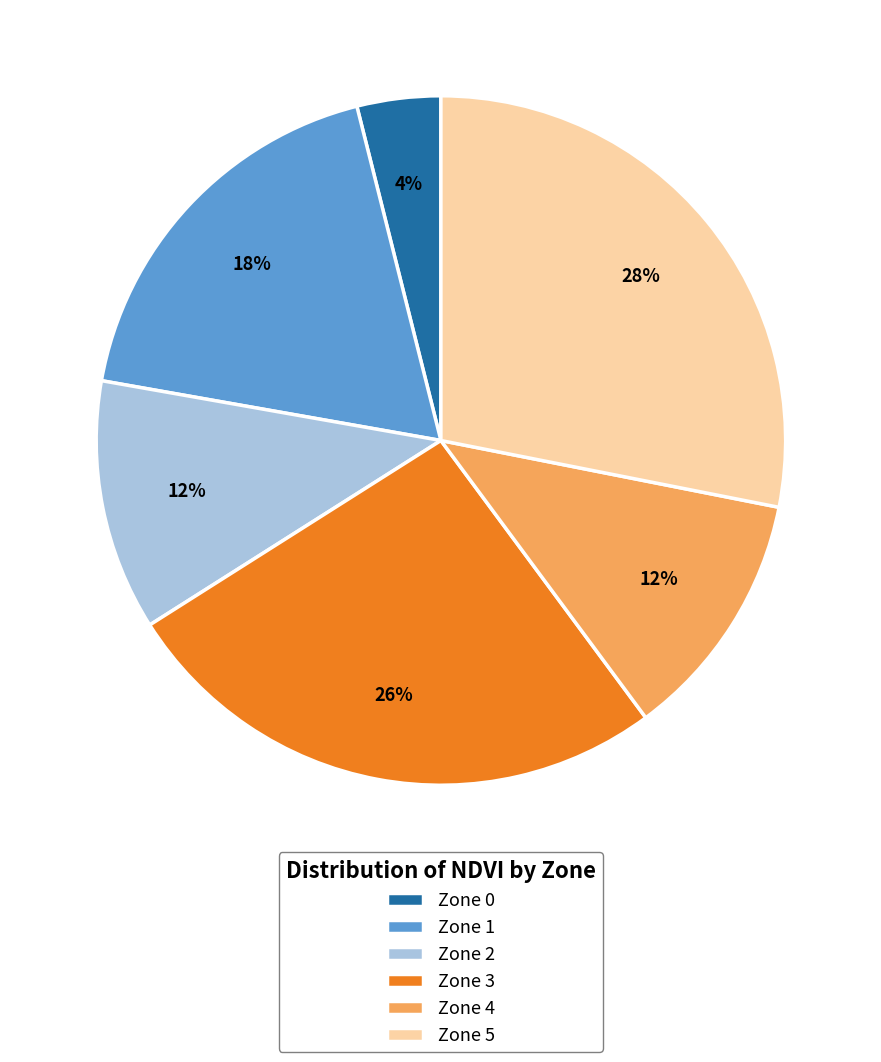

Is Zone 3 the majority of the pie?

No